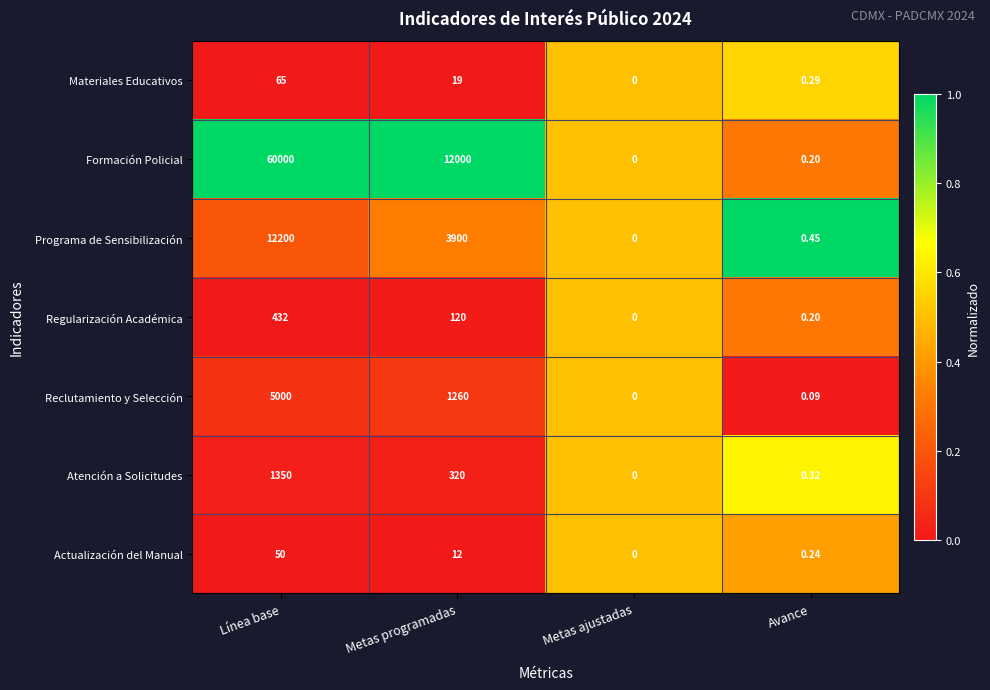

At which label is Actualización del Manual closest to 25?

Metas programadas